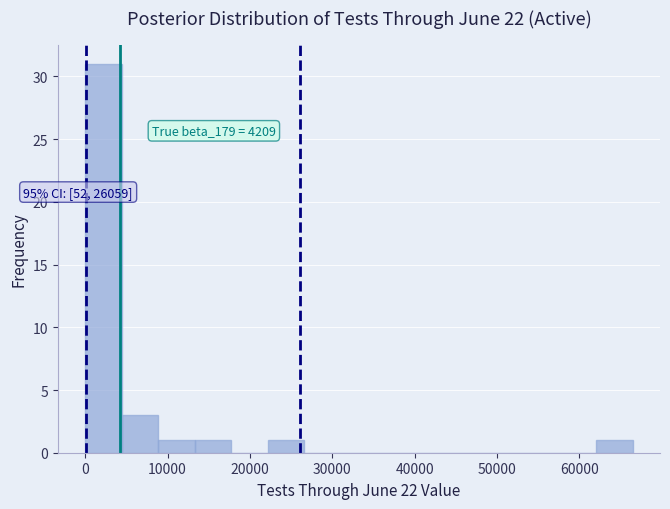

Which range on the x-axis has the tallest bar?

0 to 4000